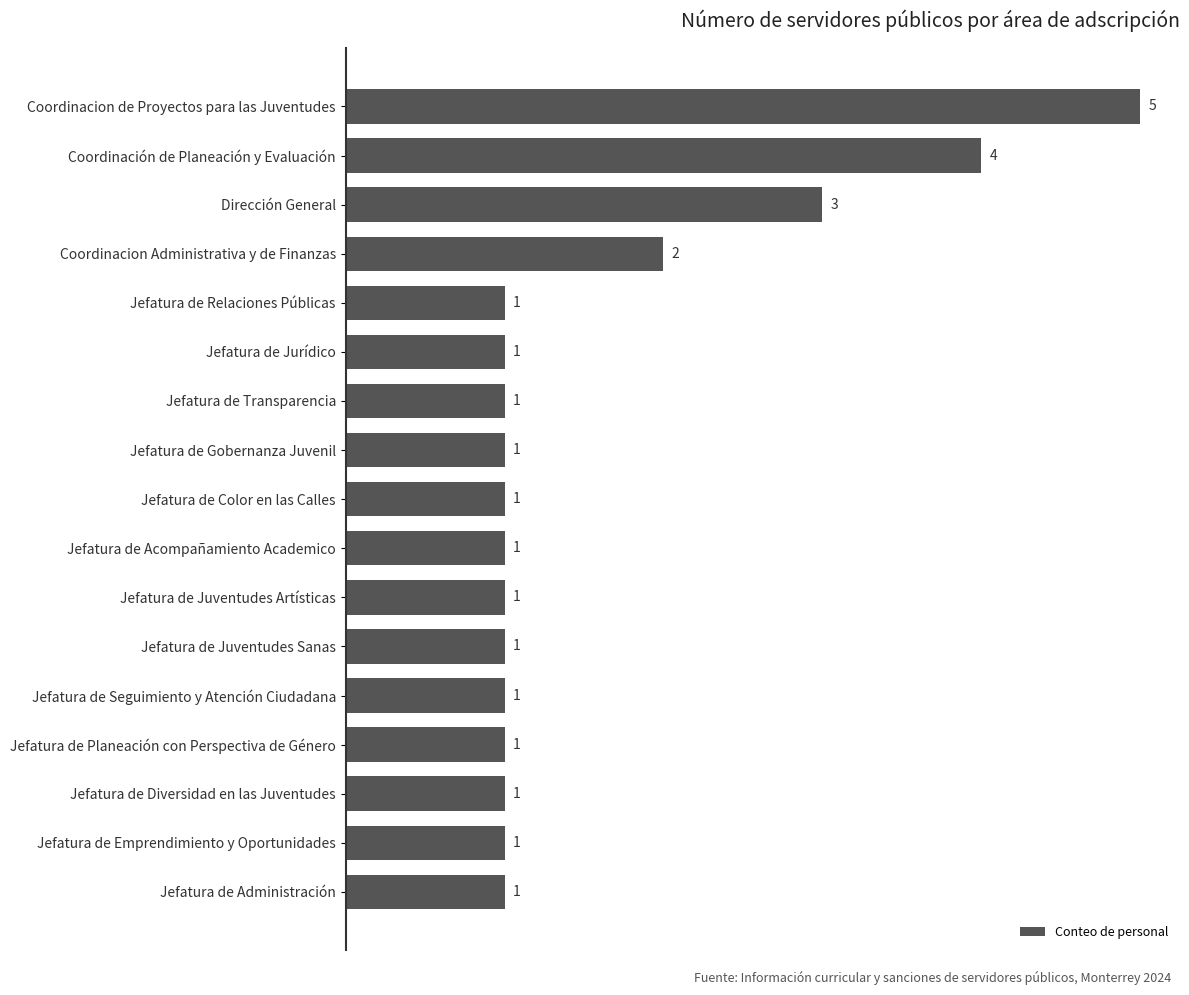

What is the greatest value displayed?

5